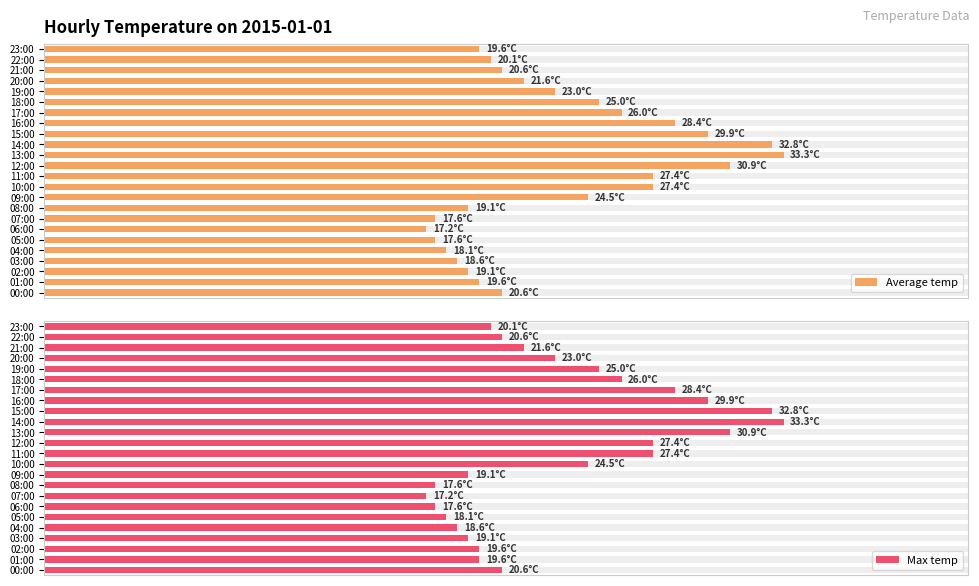

What is the sum of all Average temp values?

558.0